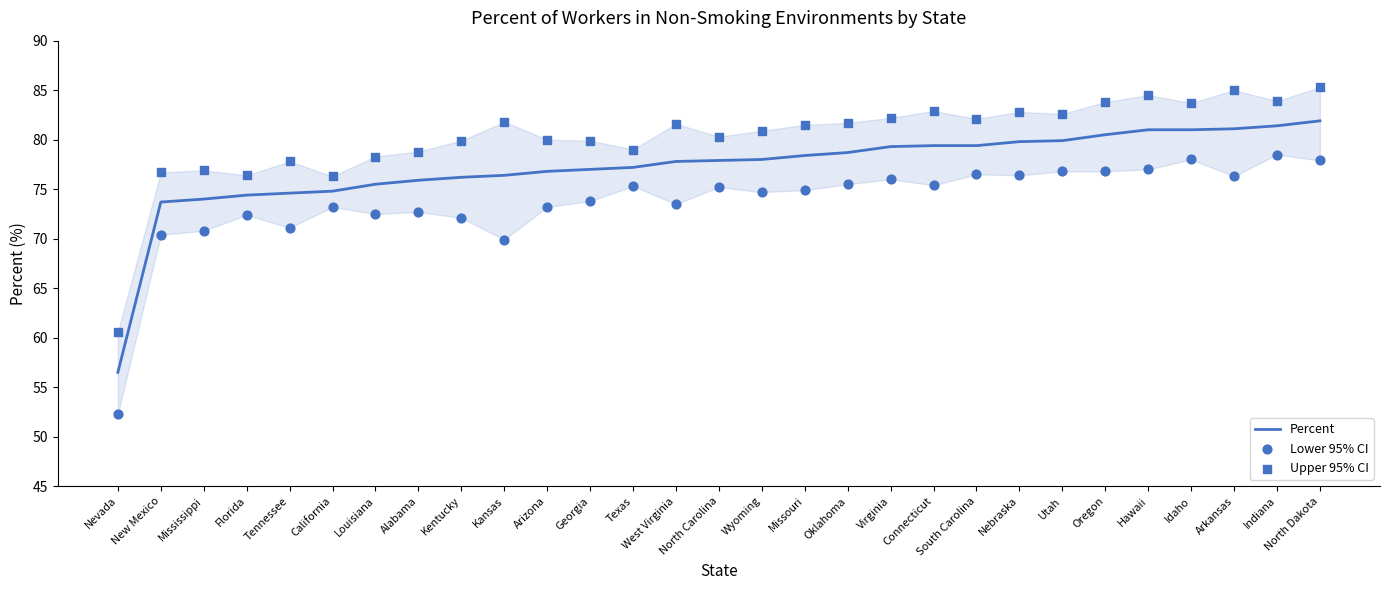

At which category is the sum across all series the highest?

North Dakota